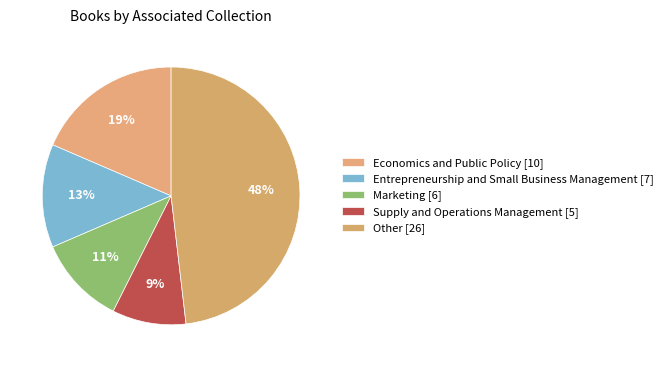

How many segments does this pie chart have?

5